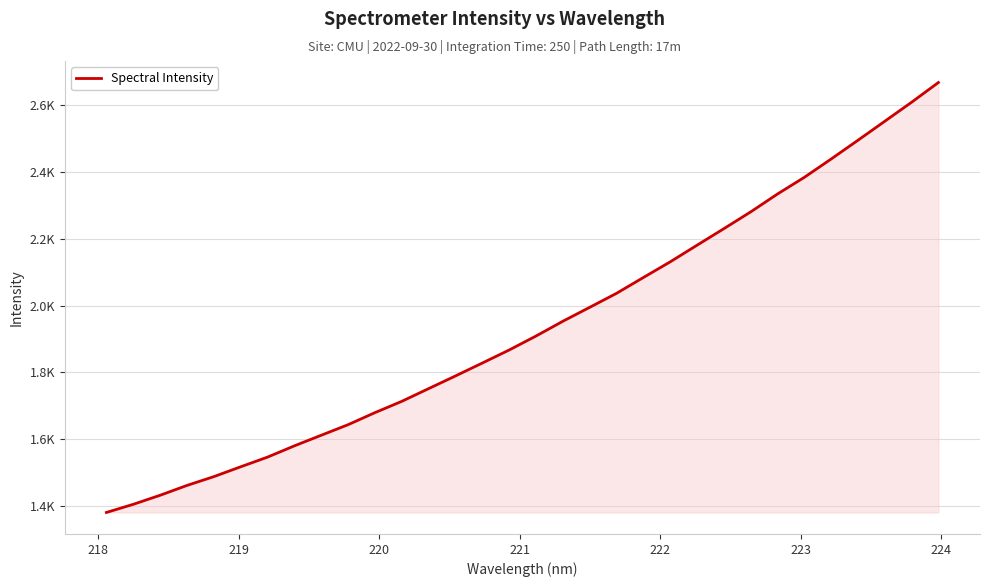

Does the chart have visible grid lines?

Yes